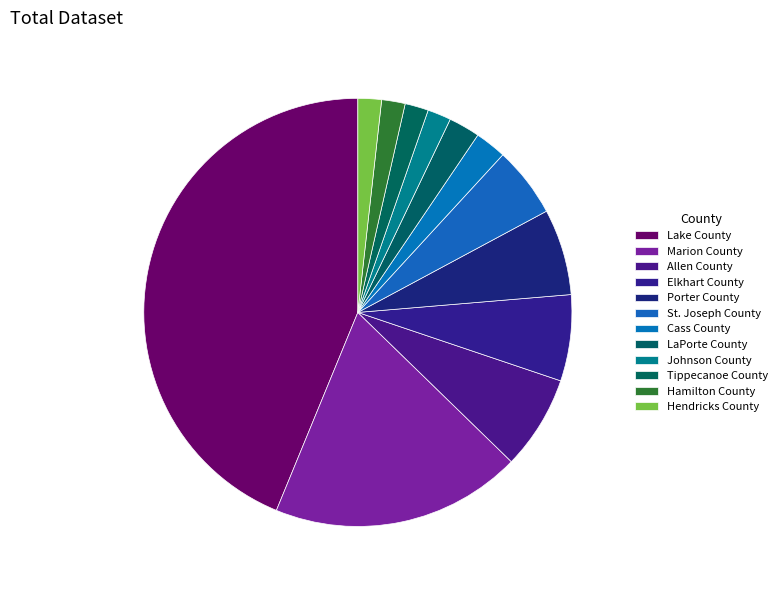

True or false: Cass County accounts for 1% of the total.

False